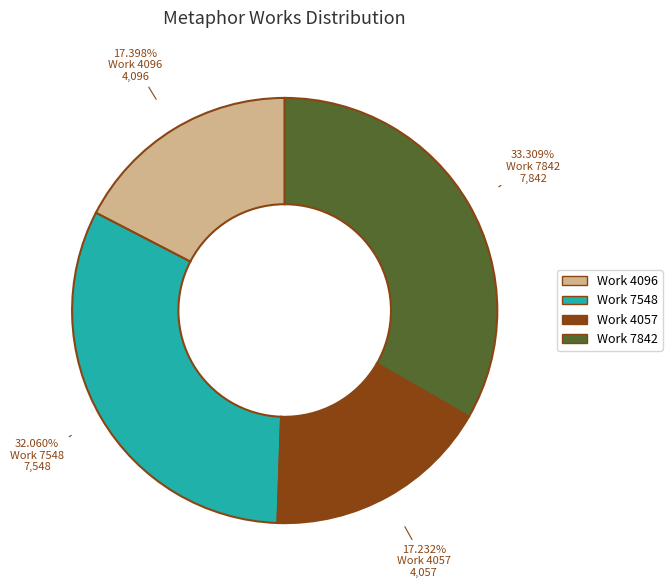

Between Work 7842 and Work 4057, which is larger?

Work 7842